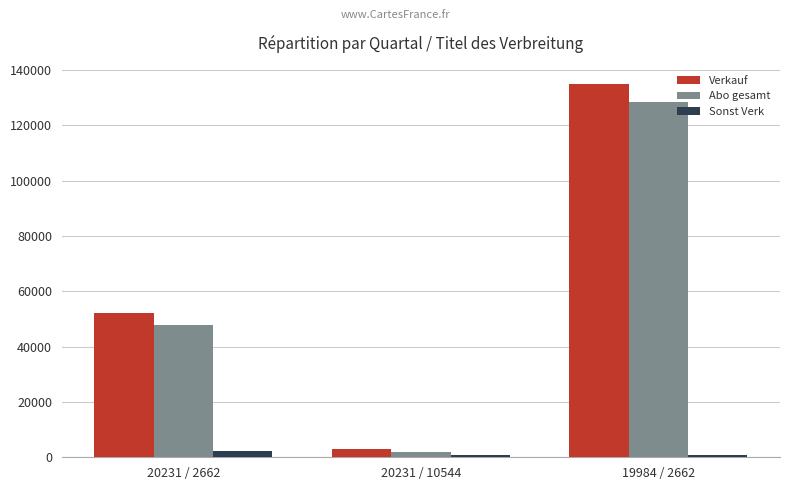

How many series are shown in this chart?

3